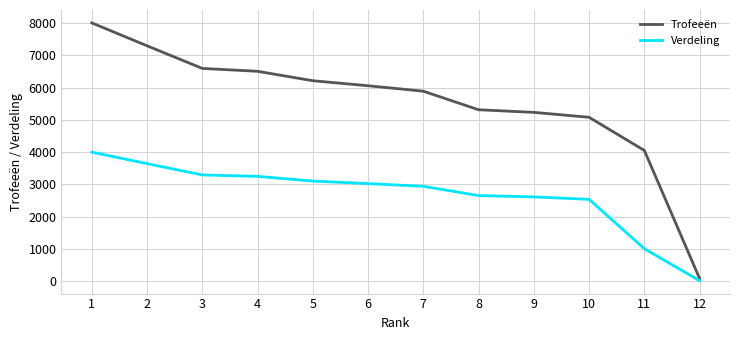

What is the approximate value of Verdeling at 11, to the nearest 100?

1000